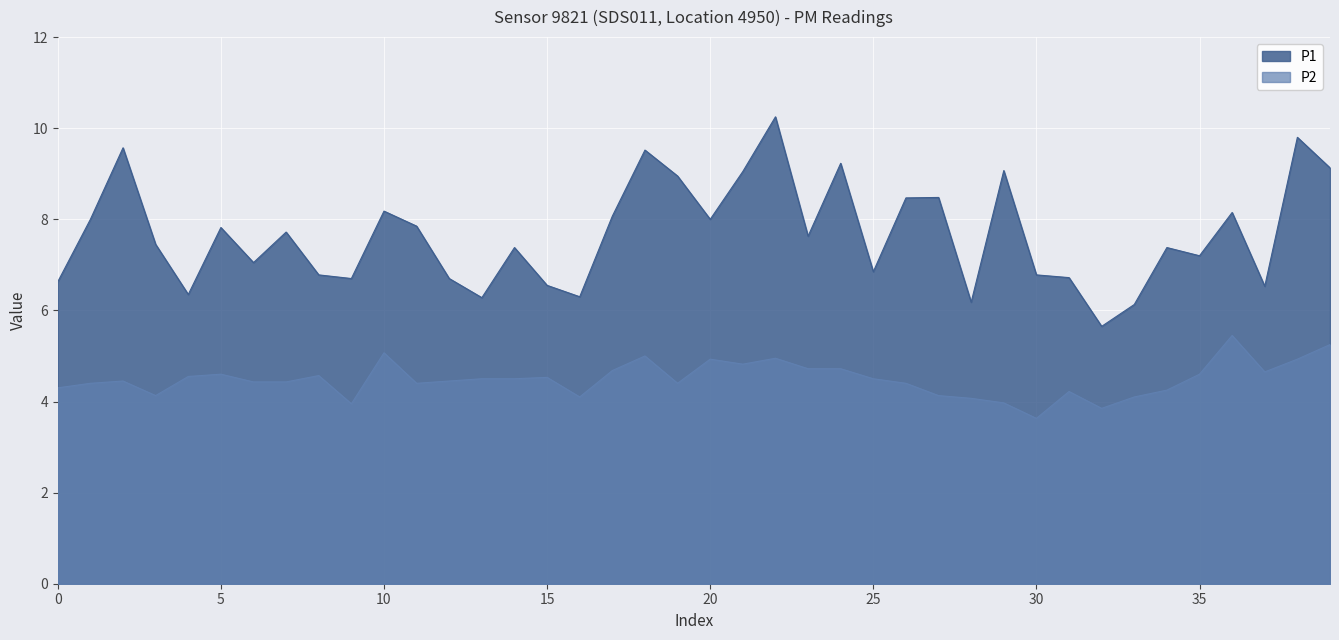

What is the label of the 2nd point from the right?

01:36